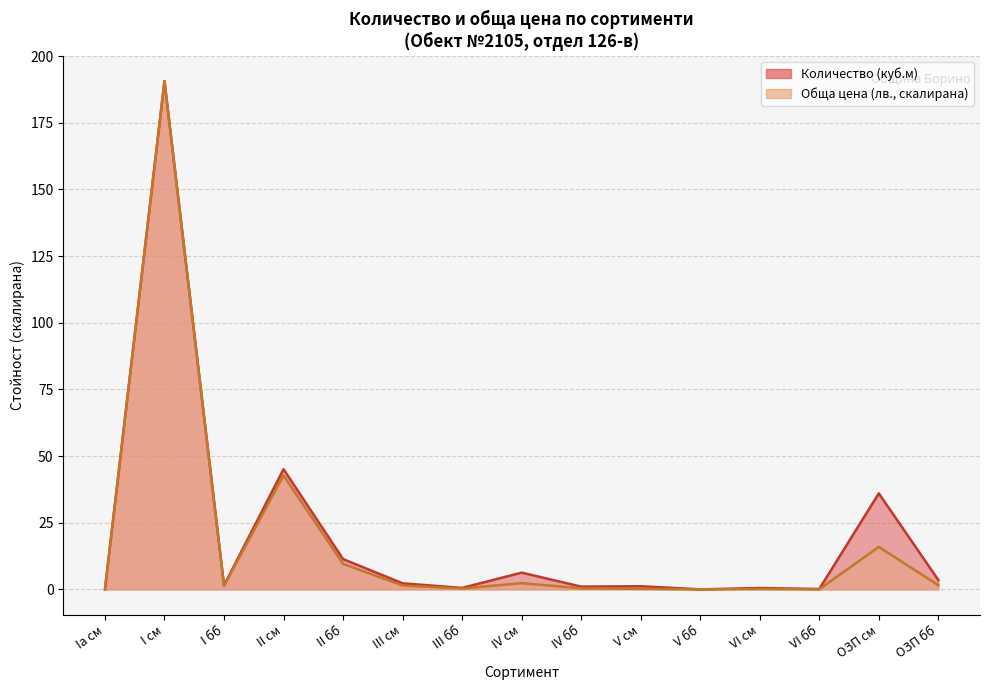

Reading left to right, transcribe all the data shown in this chart.

Количество (куб.м): 0.0	190.7	1.4	45.1	11.3	2.3	0.5	6.3	1.0	1.2	0.0	0.5	0.1	36.0	3.5
Обща цена (лв.): 0.0	190.7	1.3	42.7	9.6	1.4	0.3	2.3	0.4	0.2	0.0	0.1	0.0	15.9	1.5